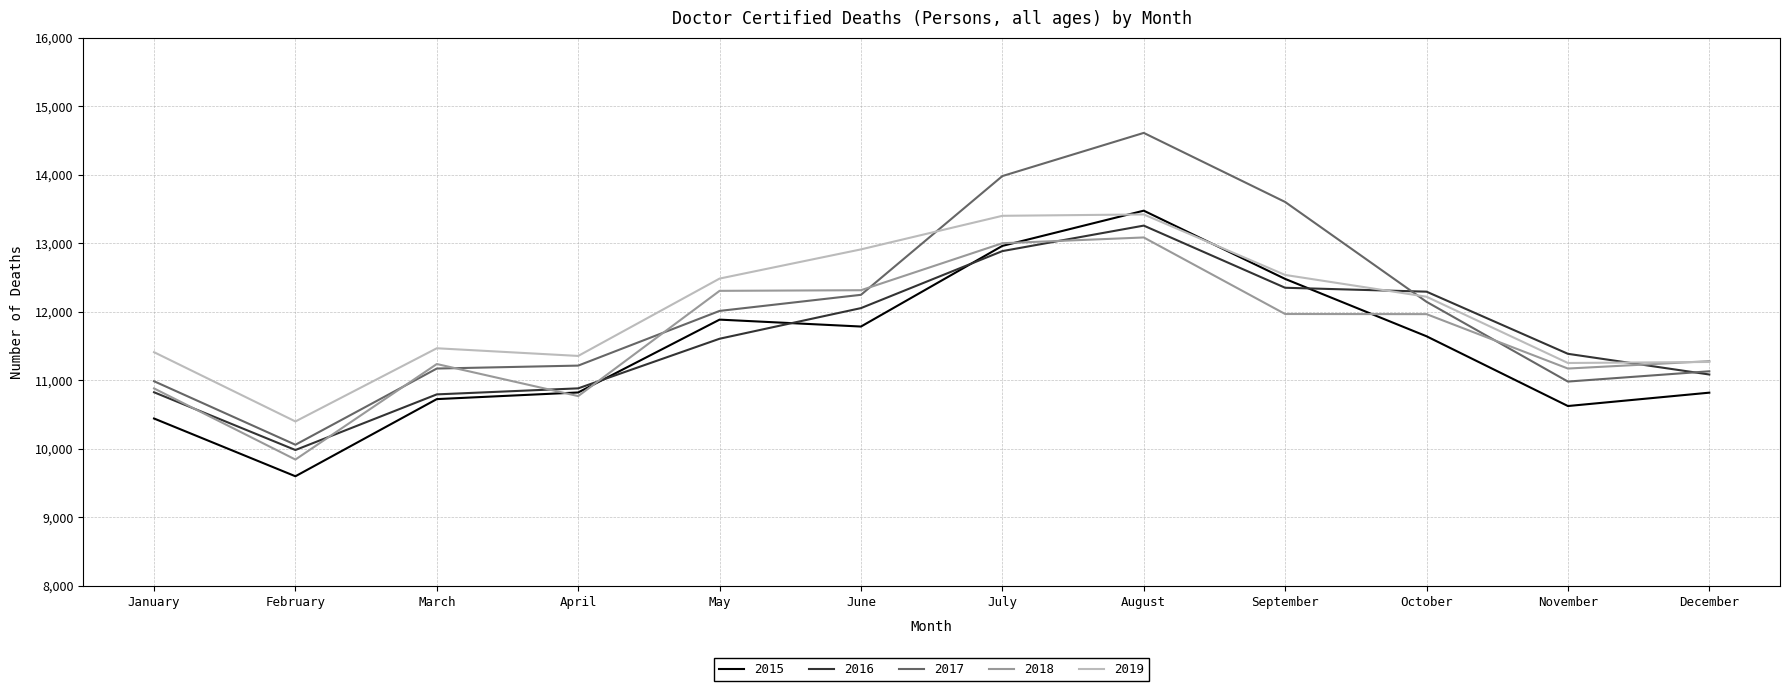

True or false: 2016 has more than 2 points higher than both neighbors.

False